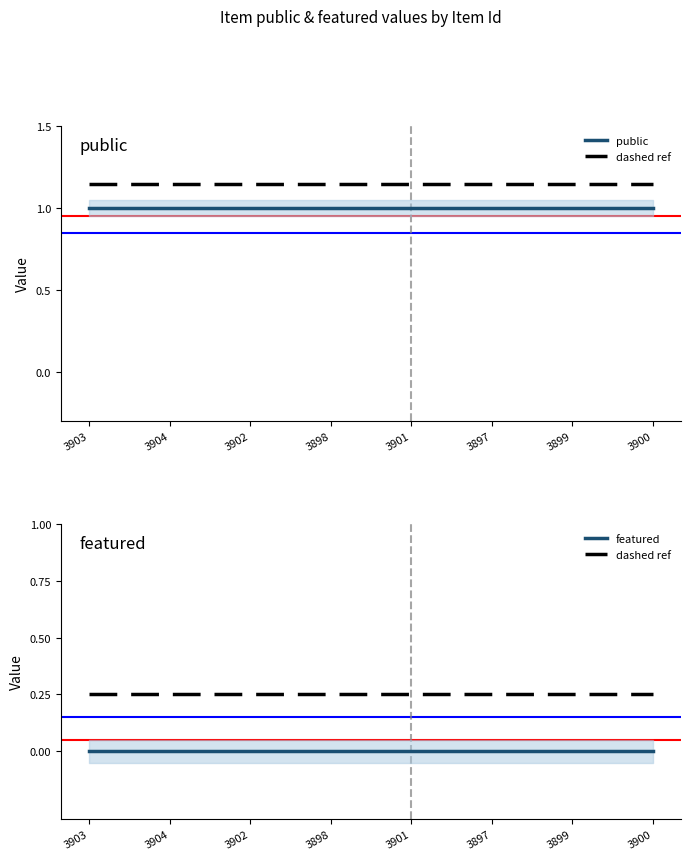

Reading left to right, transcribe all the data shown in this chart.

public: 1	1	1	1	1	1	1	1
featured: 0	0	0	0	0	0	0	0